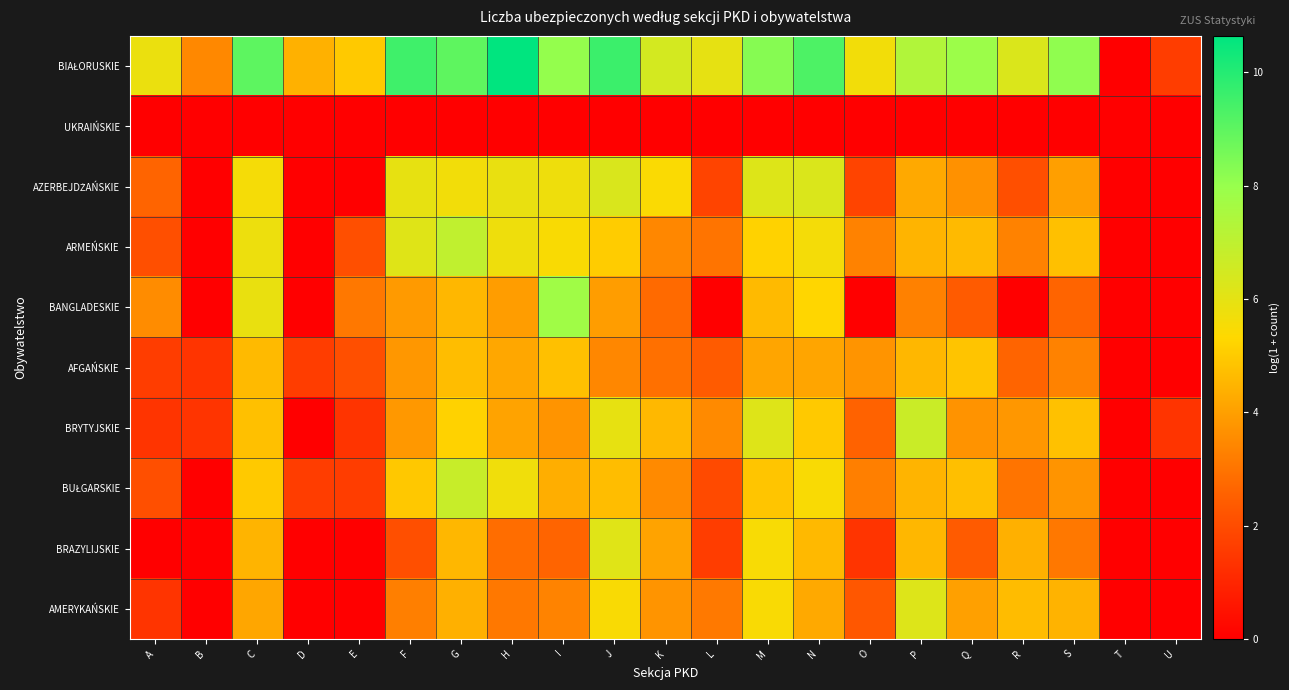

Between N and P, which series saw the biggest shift?

AZERBEJDŻAŃSKIE